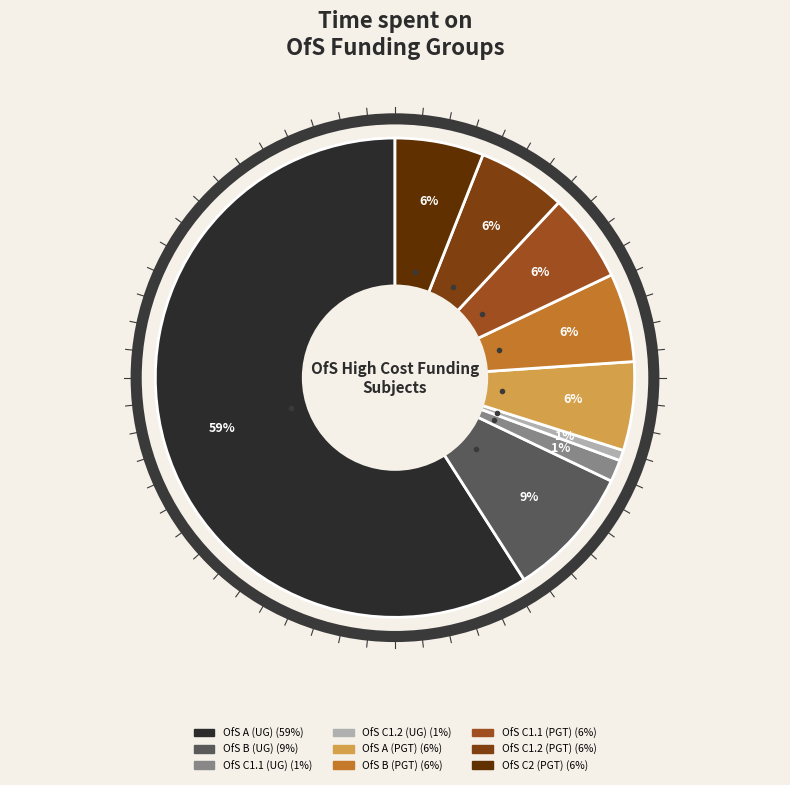

How many slices are in this pie chart?

9